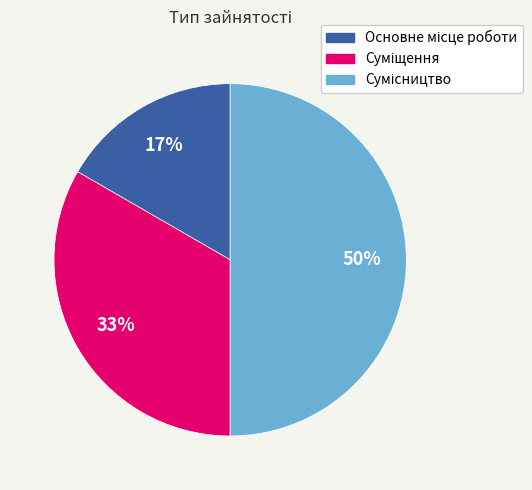

To the nearest percent, what is the difference between the largest and smallest slice percentages?

33%